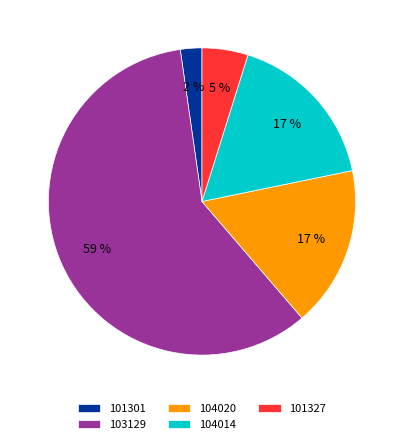

To the nearest percent, what portion does 104020 represent?

17%